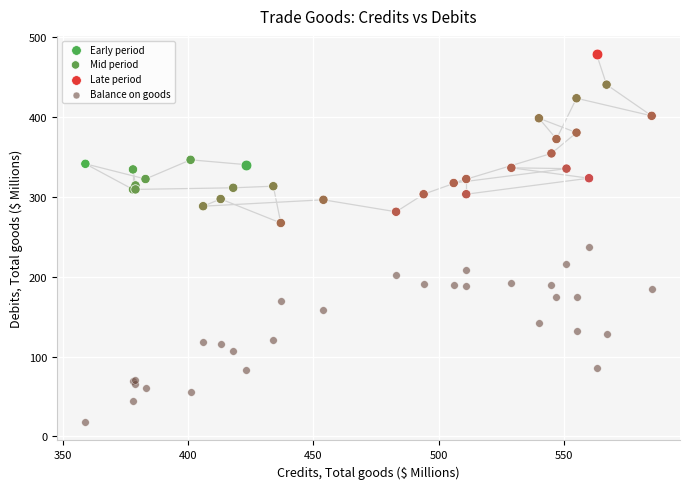

Which series contains the lowest Y value?

Balance on goods